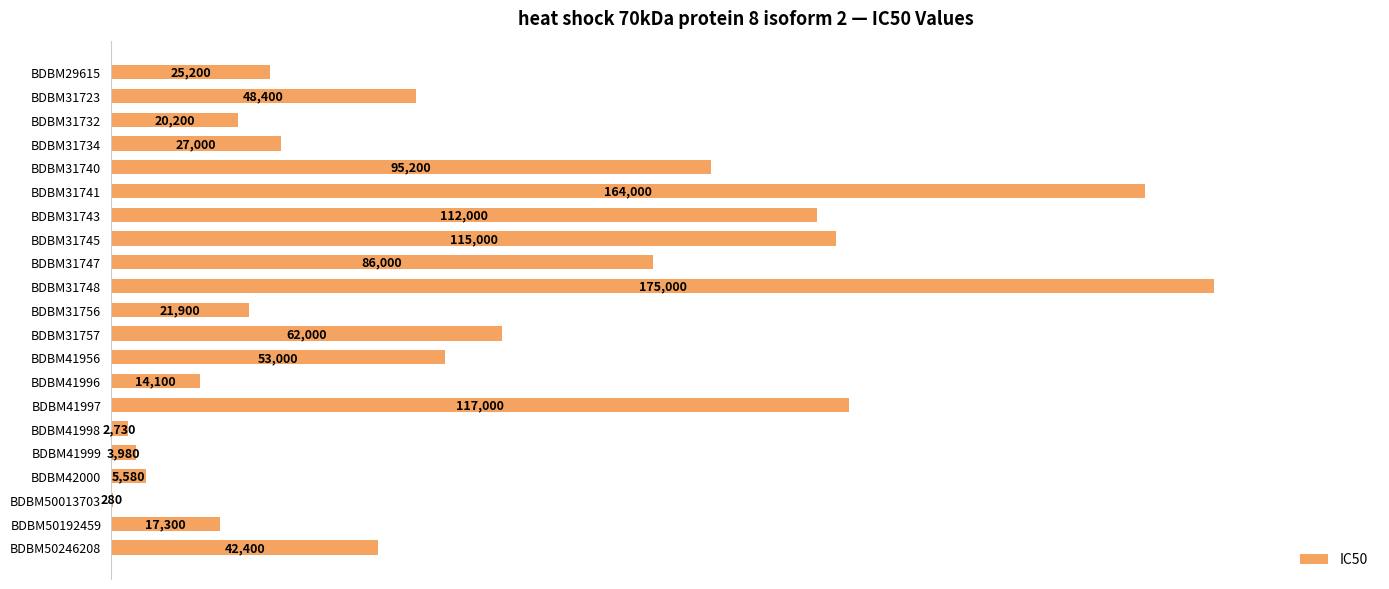

What is the change in value from BDBM31757 to BDBM41997?

+55000